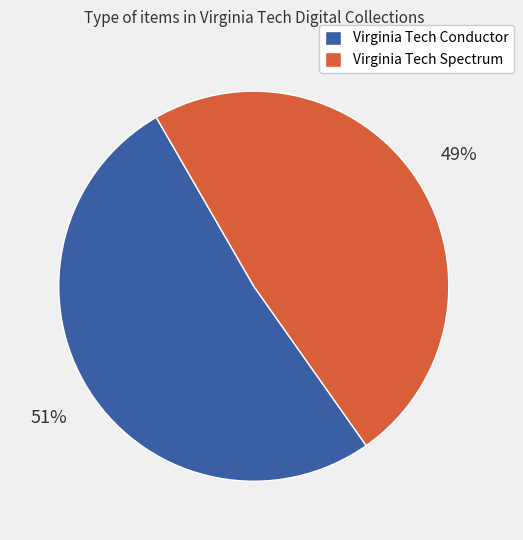

To the nearest percent, what is the combined percentage of Virginia Tech Conductor and Virginia Tech Spectrum?

100%